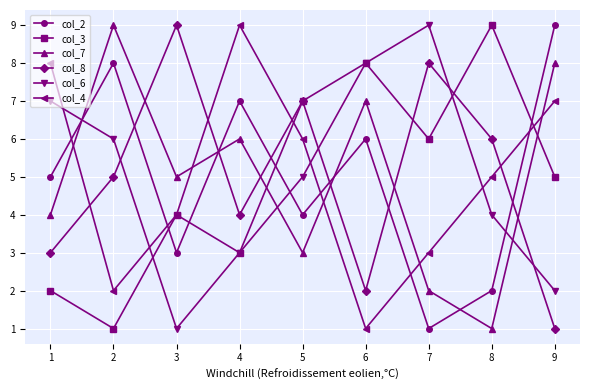

Reading left to right, transcribe all the data shown in this chart.

col_2: 5	8	3	7	4	6	1	2	9
col_3: 2	1	4	3	7	8	6	9	5
col_7: 4	9	5	6	3	7	2	1	8
col_8: 3	5	9	4	7	2	8	6	1
col_6: 7	6	1	3	5	8	9	4	2
col_4: 8	2	4	9	6	1	3	5	7